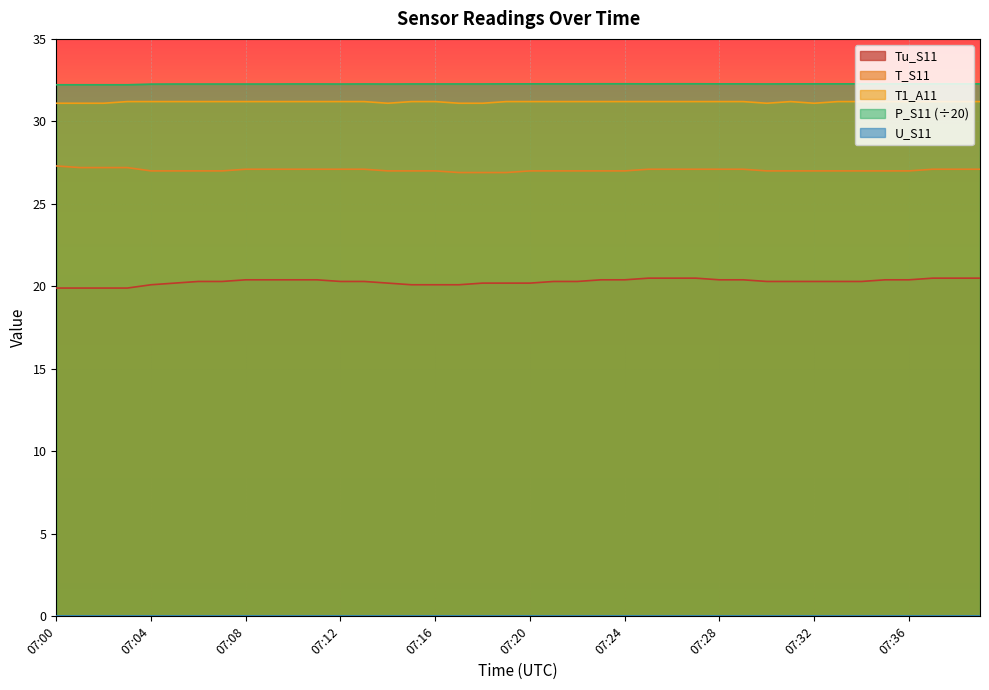

Reading left to right, what are all the values shown in this chart?

Tu_S11: 07:00=19.9	07:01=19.9	07:02=19.9	07:03=19.9	07:04=20.1	07:05=20.2	07:06=20.3	07:07=20.3	07:08=20.4	07:09=20.4	07:10=20.4	07:11=20.4	07:12=20.3	07:13=20.3	07:14=20.2	07:15=20.1	07:16=20.1	07:17=20.1	07:18=20.2	07:19=20.2	07:20=20.2	07:21=20.3	07:22=20.3	07:23=20.4	07:24=20.4	07:25=20.5	07:26=20.5	07:27=20.5	07:28=20.4	07:29=20.4	07:30=20.3	07:31=20.3	07:32=20.3	07:33=20.3	07:34=20.3	07:35=20.4	07:36=20.4	07:37=20.5	07:38=20.5	07:39=20.5
T_S11: 07:00=27.3	07:01=27.2	07:02=27.2	07:03=27.2	07:04=27.0	07:05=27.0	07:06=27.0	07:07=27.0	07:08=27.1	07:09=27.1	07:10=27.1	07:11=27.1	07:12=27.1	07:13=27.1	07:14=27.0	07:15=27.0	07:16=27.0	07:17=26.9	07:18=26.9	07:19=26.9	07:20=27.0	07:21=27.0	07:22=27.0	07:23=27.0	07:24=27.0	07:25=27.1	07:26=27.1	07:27=27.1	07:28=27.1	07:29=27.1	07:30=27.0	07:31=27.0	07:32=27.0	07:33=27.0	07:34=27.0	07:35=27.0	07:36=27.0	07:37=27.1	07:38=27.1	07:39=27.1
T1_A11: 07:00=31.1	07:01=31.1	07:02=31.1	07:03=31.2	07:04=31.2	07:05=31.2	07:06=31.2	07:07=31.2	07:08=31.2	07:09=31.2	07:10=31.2	07:11=31.2	07:12=31.2	07:13=31.2	07:14=31.1	07:15=31.2	07:16=31.2	07:17=31.1	07:18=31.1	07:19=31.2	07:20=31.2	07:21=31.2	07:22=31.2	07:23=31.2	07:24=31.2	07:25=31.2	07:26=31.2	07:27=31.2	07:28=31.2	07:29=31.2	07:30=31.1	07:31=31.2	07:32=31.1	07:33=31.2	07:34=31.2	07:35=31.2	07:36=31.2	07:37=31.2	07:38=31.2	07:39=31.2
P_S11: 07:00=32.2	07:01=32.2	07:02=32.2	07:03=32.2	07:04=32.3	07:05=32.3	07:06=32.3	07:07=32.3	07:08=32.3	07:09=32.3	07:10=32.3	07:11=32.3	07:12=32.3	07:13=32.3	07:14=32.3	07:15=32.3	07:16=32.3	07:17=32.3	07:18=32.3	07:19=32.3	07:20=32.3	07:21=32.3	07:22=32.3	07:23=32.3	07:24=32.3	07:25=32.3	07:26=32.3	07:27=32.3	07:28=32.3	07:29=32.3	07:30=32.3	07:31=32.3	07:32=32.3	07:33=32.3	07:34=32.3	07:35=32.3	07:36=32.3	07:37=32.3	07:38=32.3	07:39=32.3